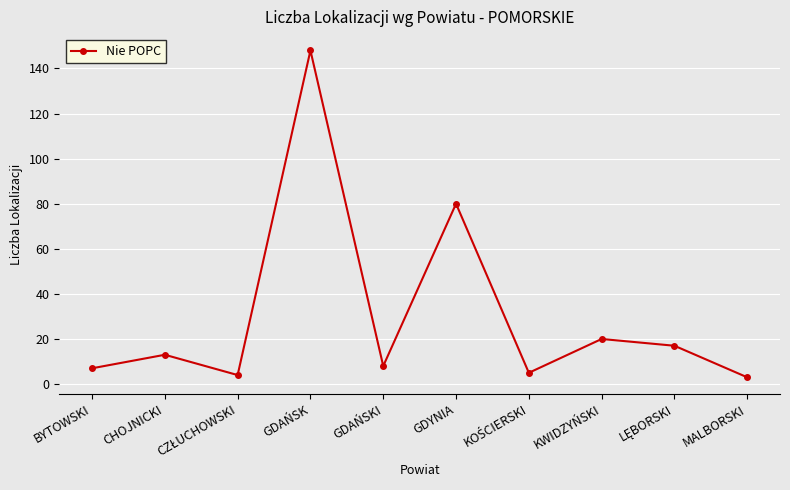

How many lines are shown in the chart?

1